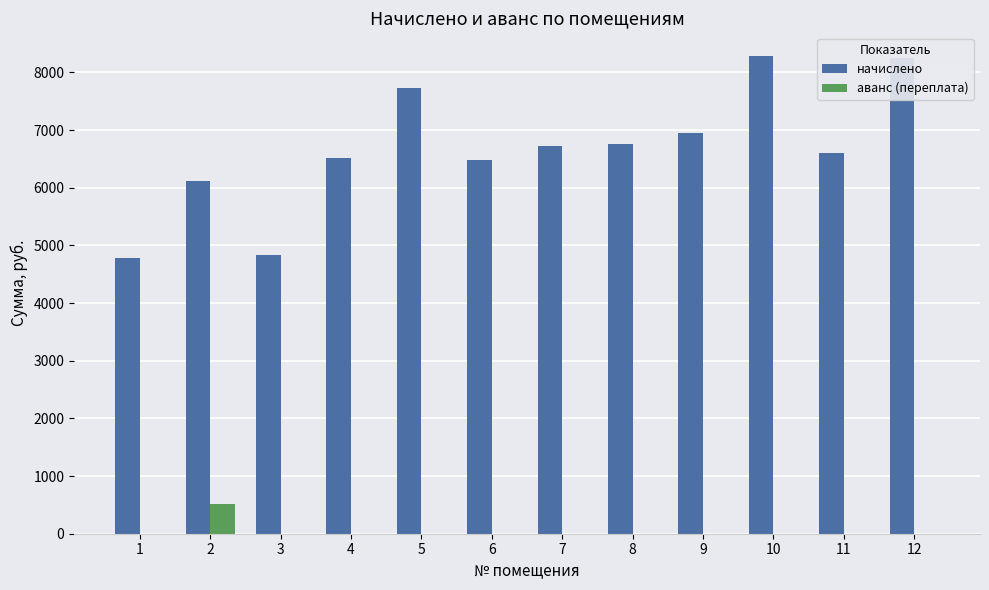

The value of начислено at 6 is 6475.0. True or false?

True